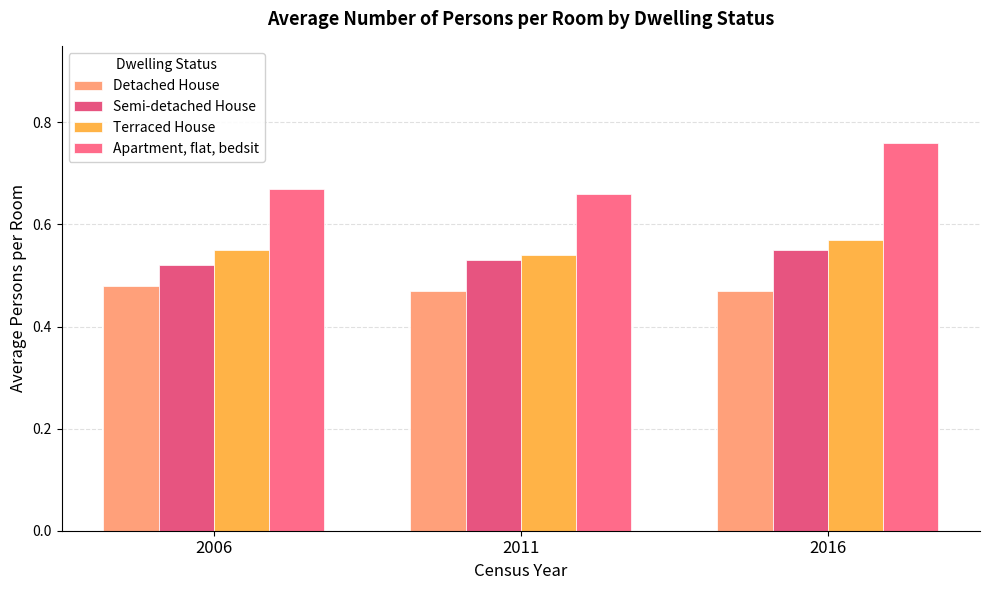

How many series are shown in this chart?

4